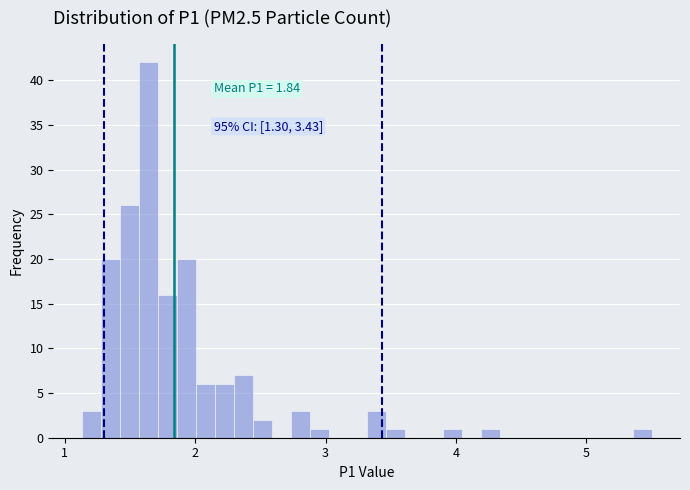

Around what value on the x-axis is the tallest bar? Give the approximate position of its centre, as read against the axis.

1.6